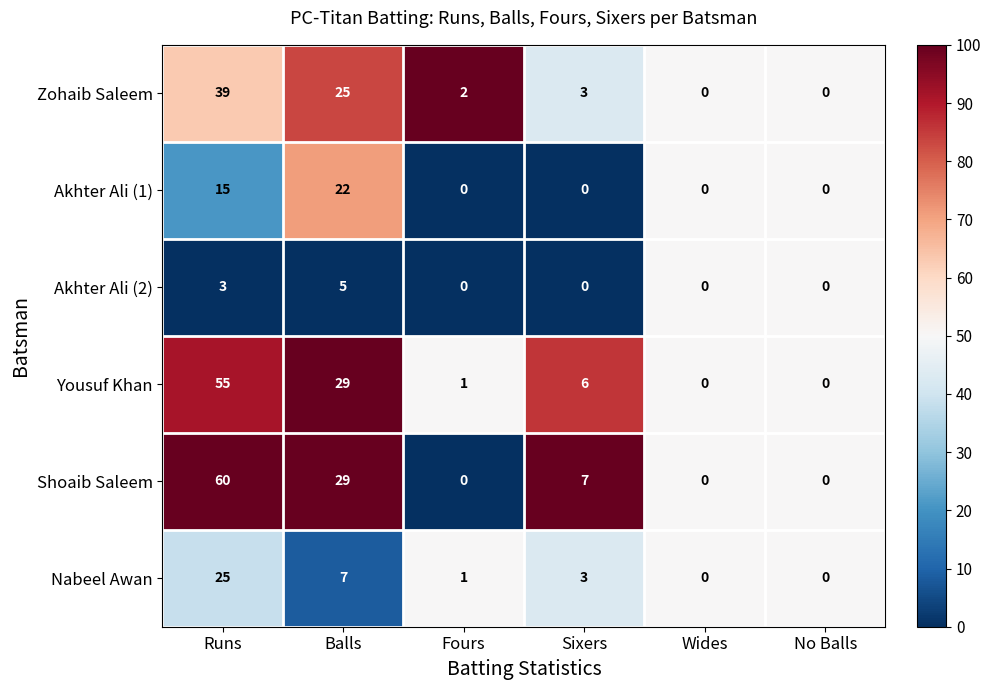

What is the difference between the highest and lowest values at Balls?

24